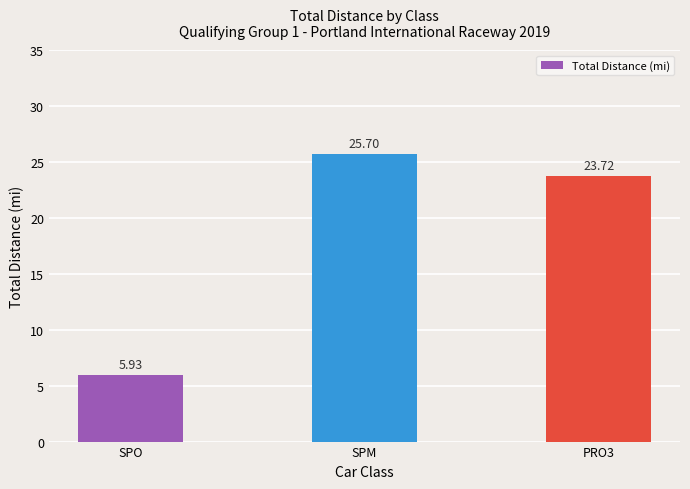

Which category has the highest value across all series?

SPM